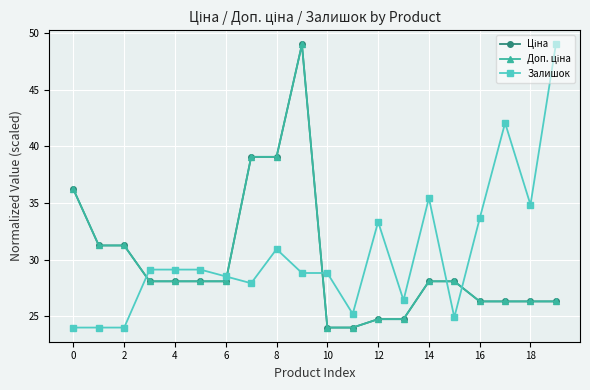

Does the chart have visible grid lines?

Yes